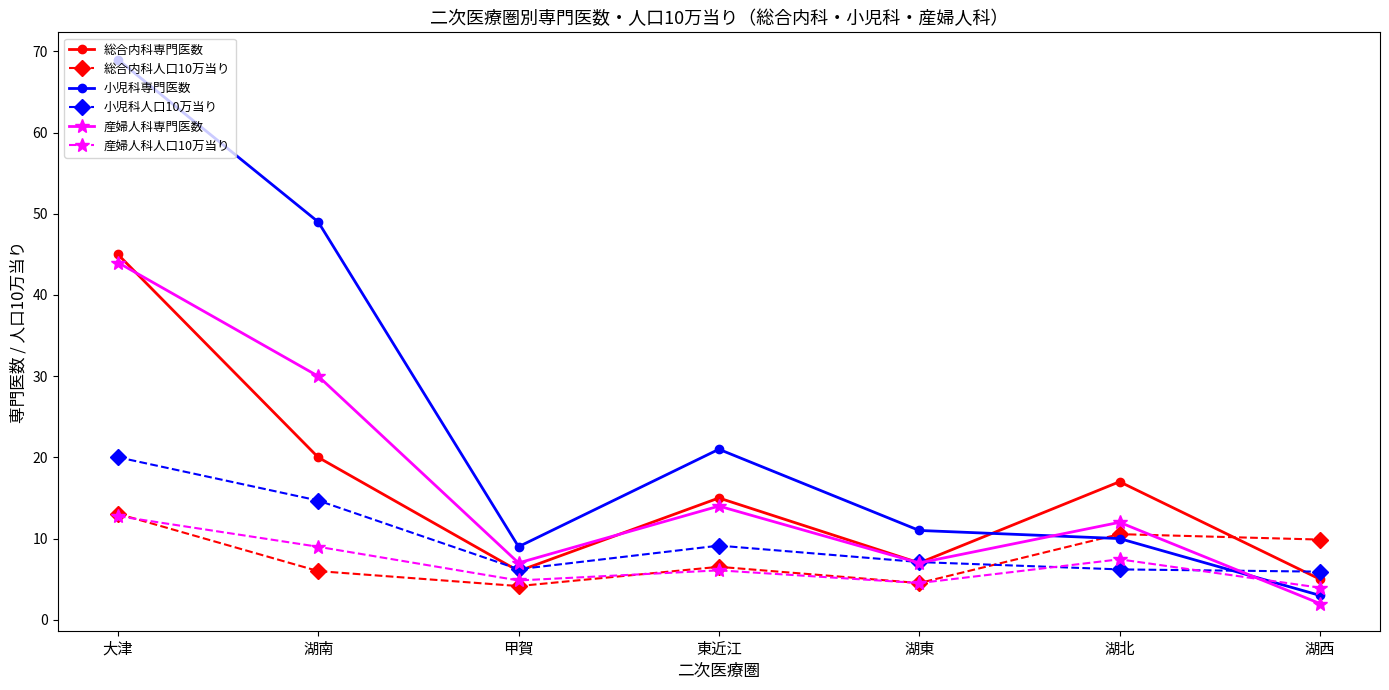

How many 産婦人科専門医数 values are between 7 and 30?

5